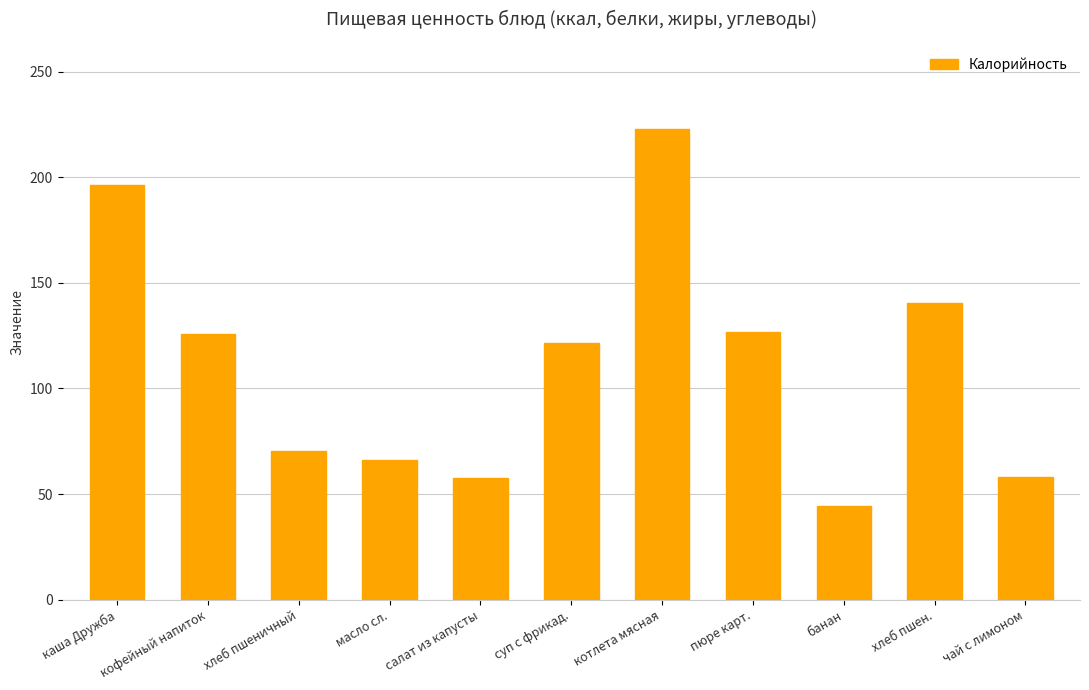

At which category does the chart reach its peak across all series?

котлета мясная